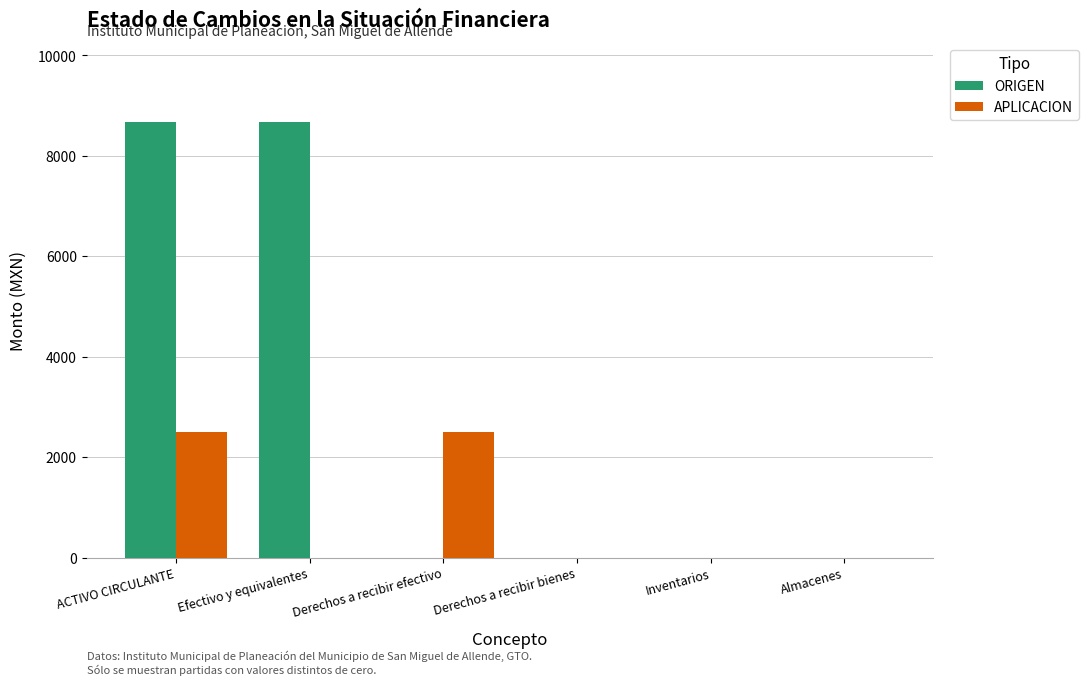

How many values in the APLICACION series exceed 0?

2